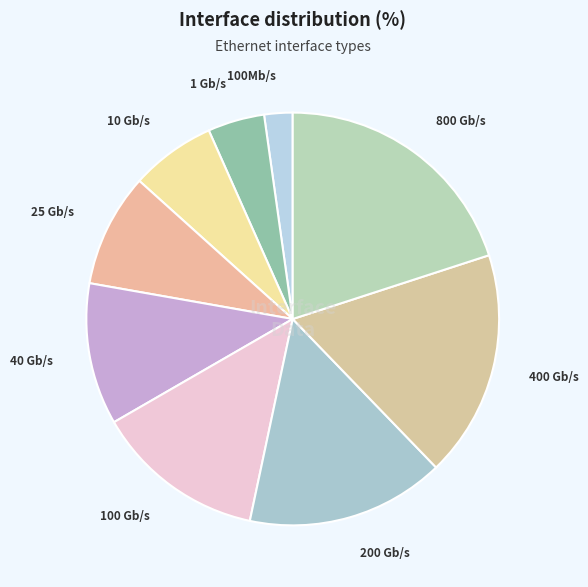

To the nearest percent, what is the average slice percentage?

11%